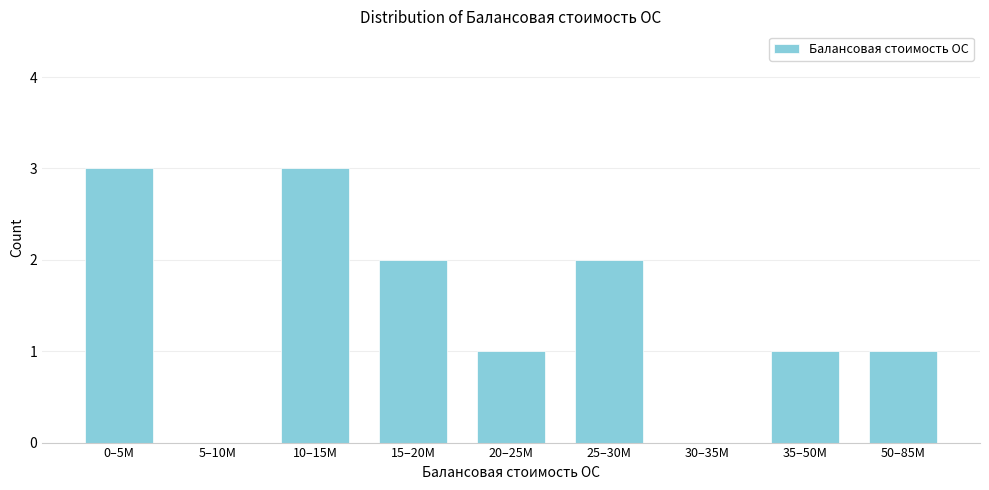

Reading left to right, list all the values displayed in this chart.

0–5M=3	5–10M=0	10–15M=3	15–20M=2	20–25M=1	25–30M=2	30–35M=0	35–50M=1	50–85M=1